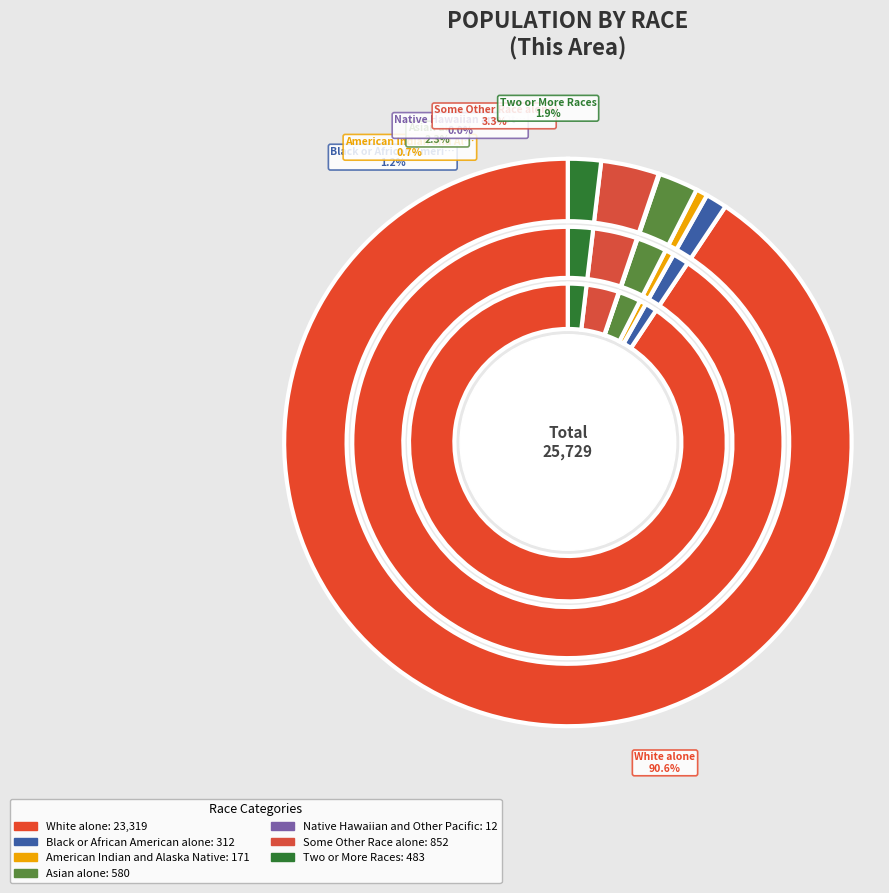

Count the number of slices in the pie.

7